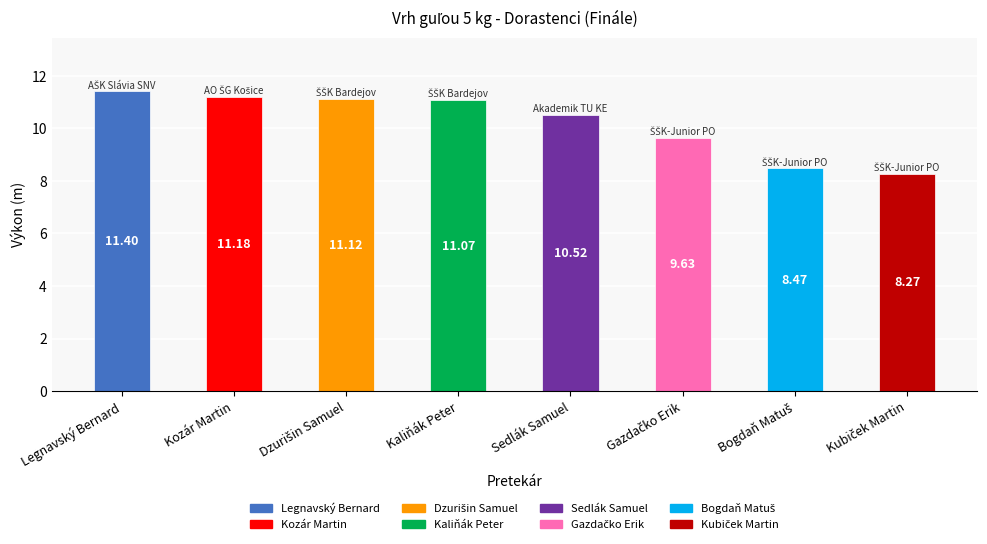

What is the sum of all values?

81.7